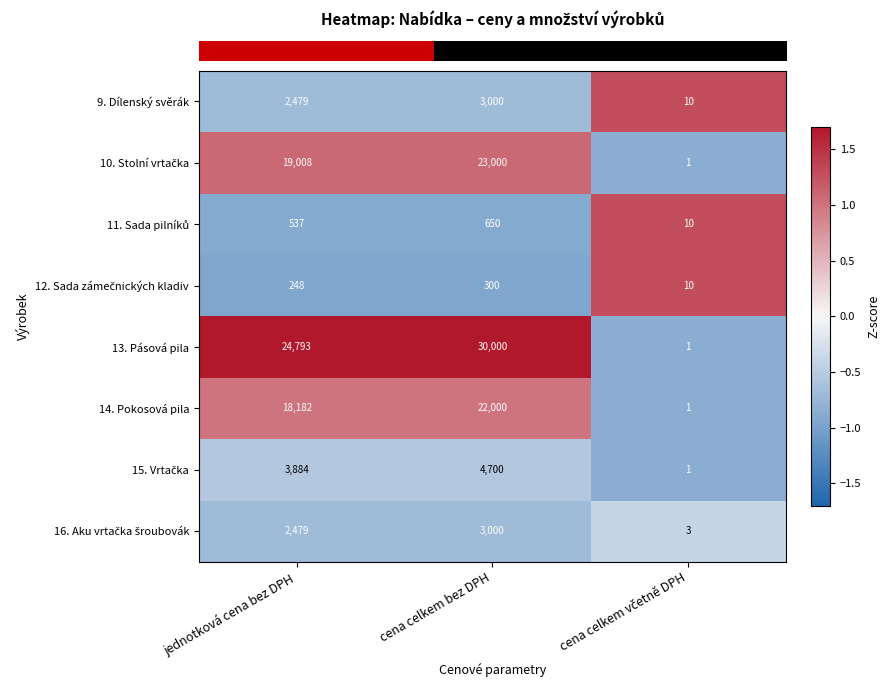

Which series has the widest spread of values?

13. Pásová pila